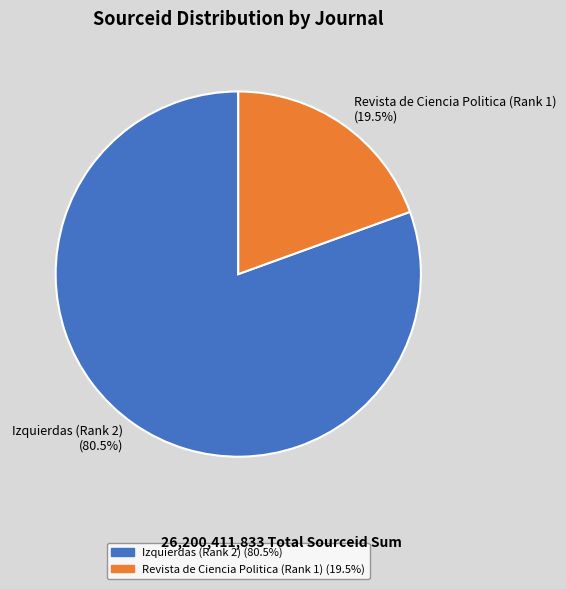

How many slices are in this pie chart?

2